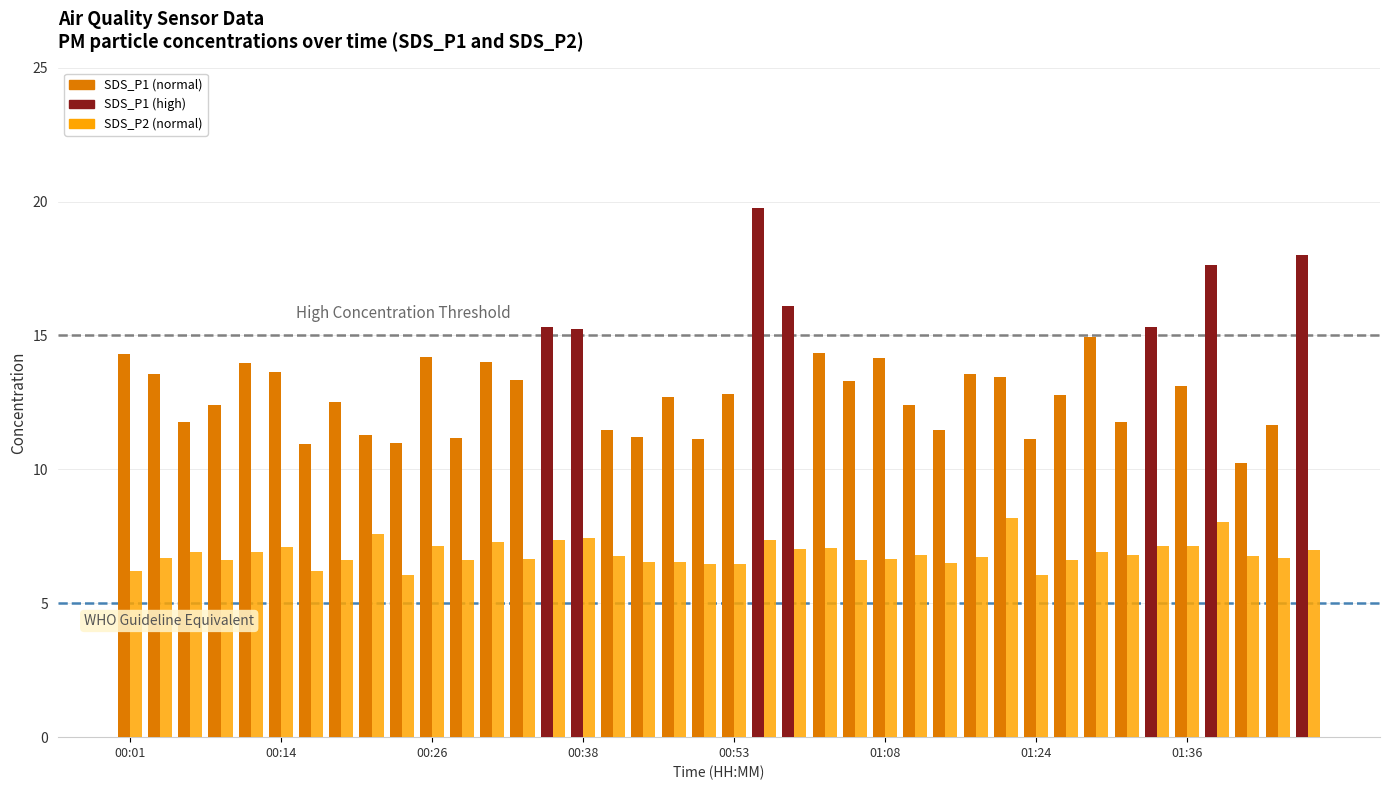

What is the maximum value shown in the chart?

19.8